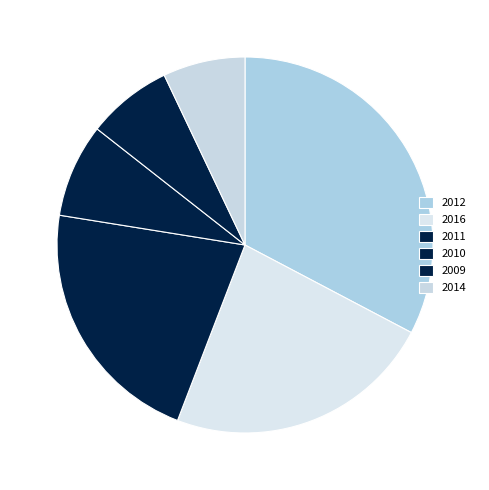

Count the number of slices in the pie.

6